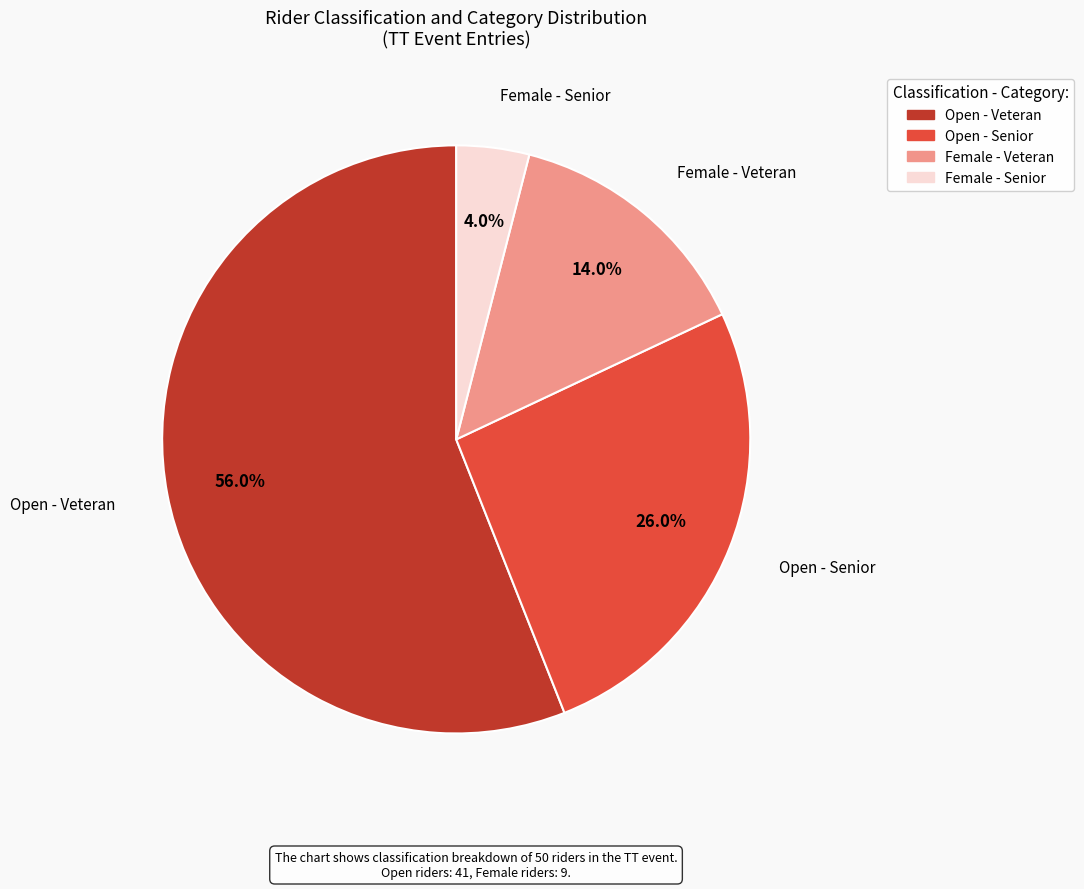

Is there any slice that represents more than half of the pie?

Yes